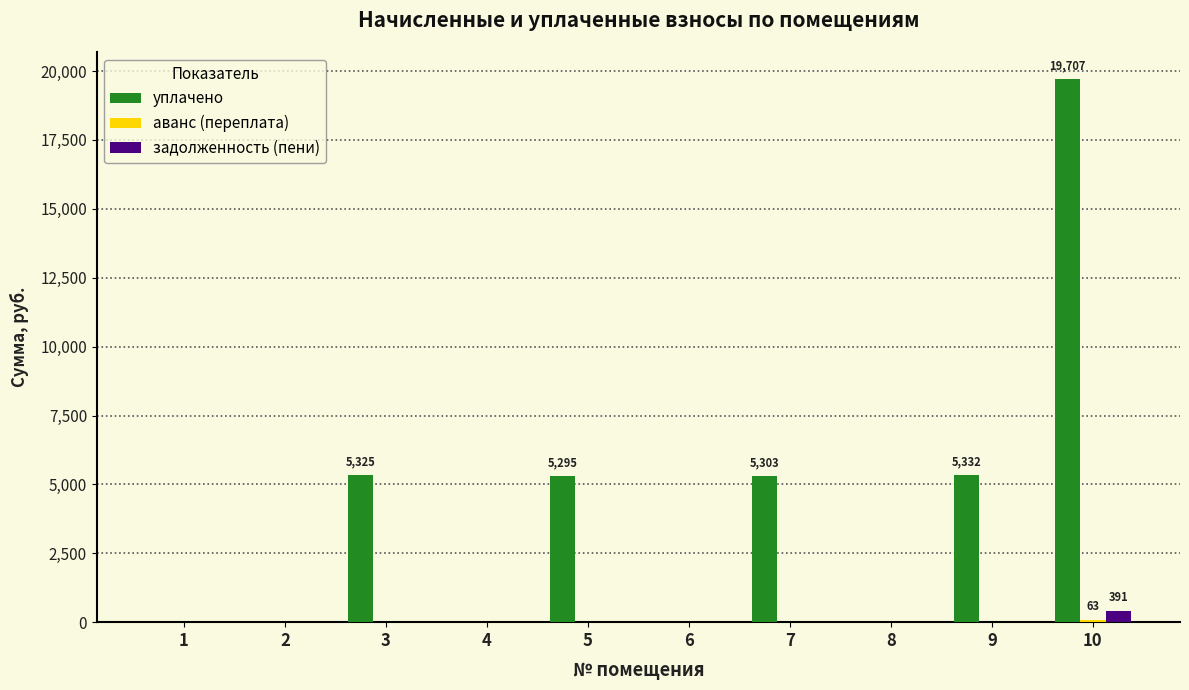

Which series has the largest total across all categories?

уплачено